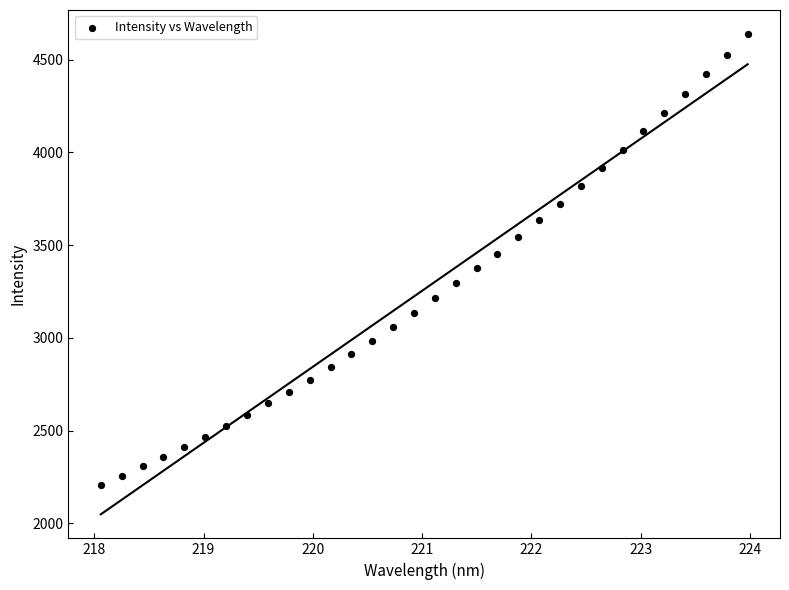

What is the range of Y values (max minus min)?

2429.5